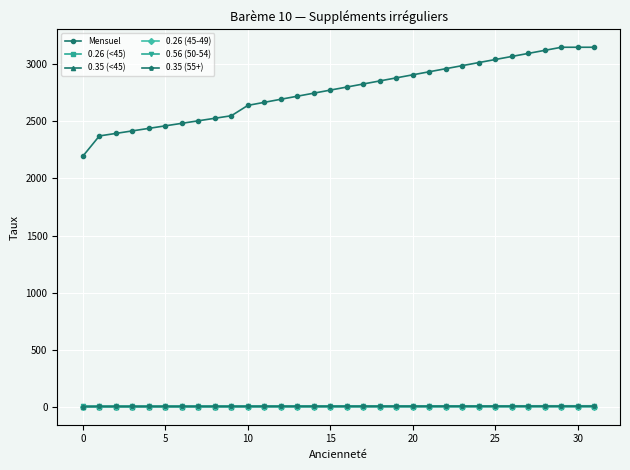

Which series has the largest range (max minus min)?

Mensuel